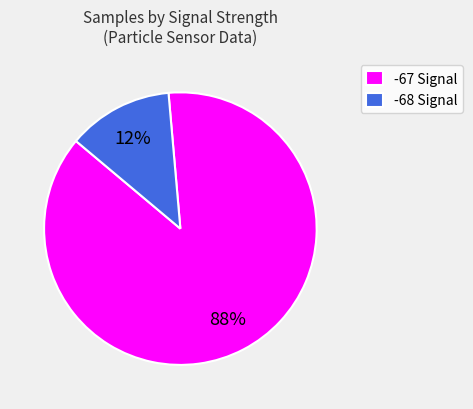

Count the number of slices in the pie.

2